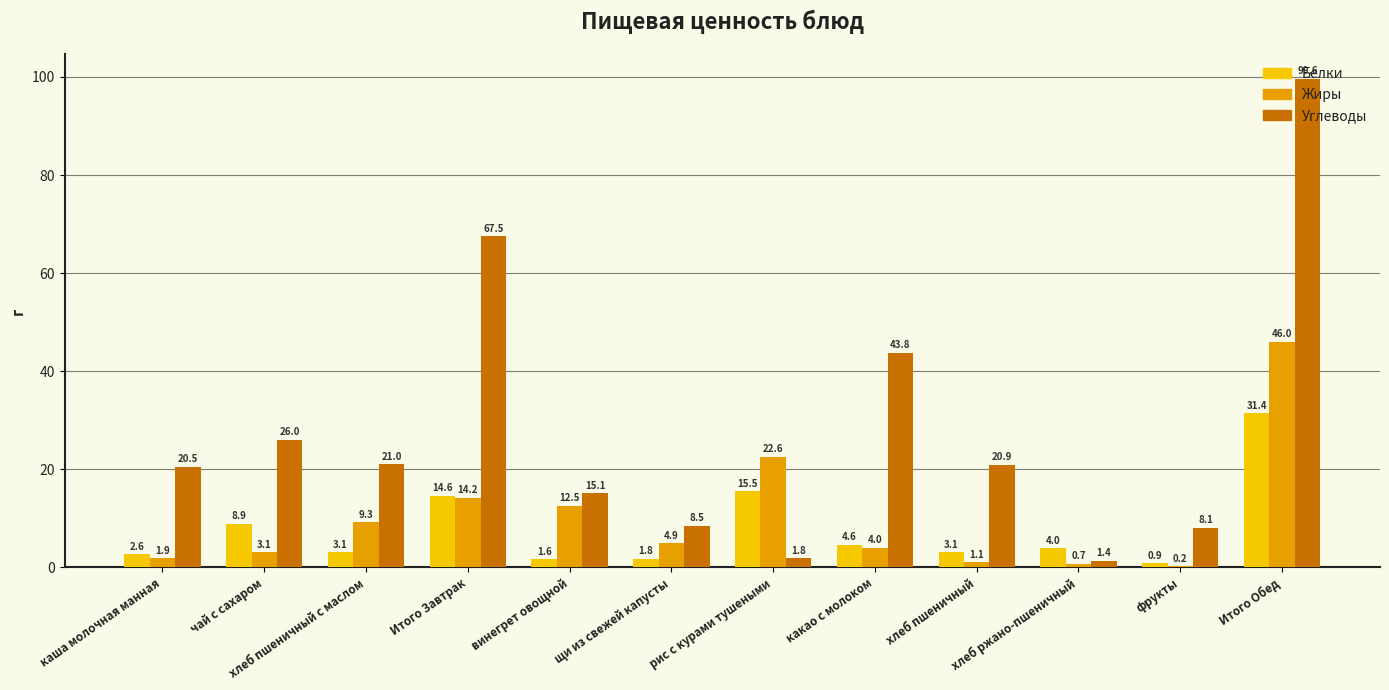

Is it true that Углеводы equals 31.8 at хлеб пшеничный с маслом?

False